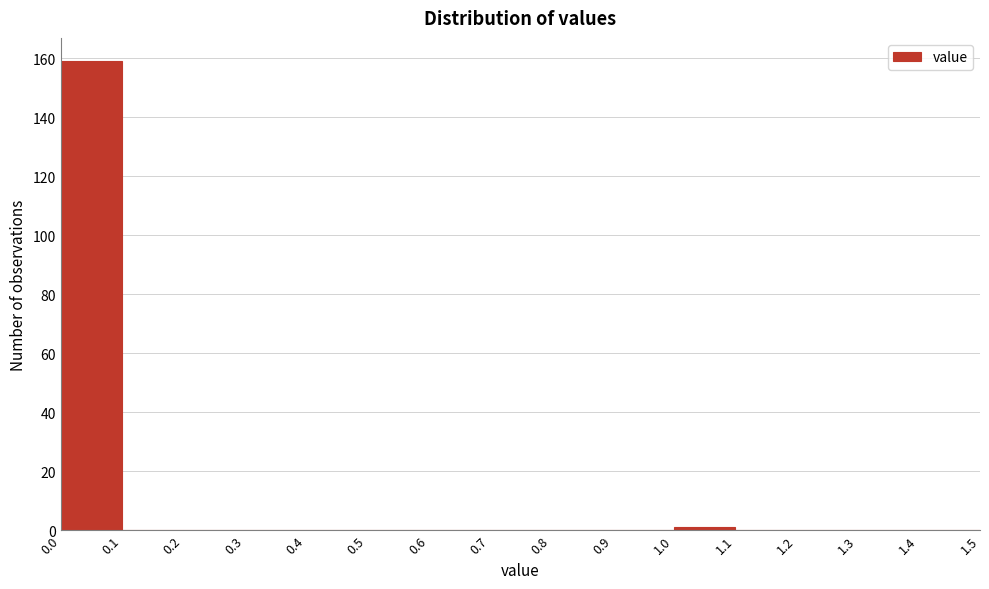

How tall is the bar that spans 0.0 to 0.1 on the x-axis? The values are not printed on the chart, so give them approximately, as read against the axis.

160